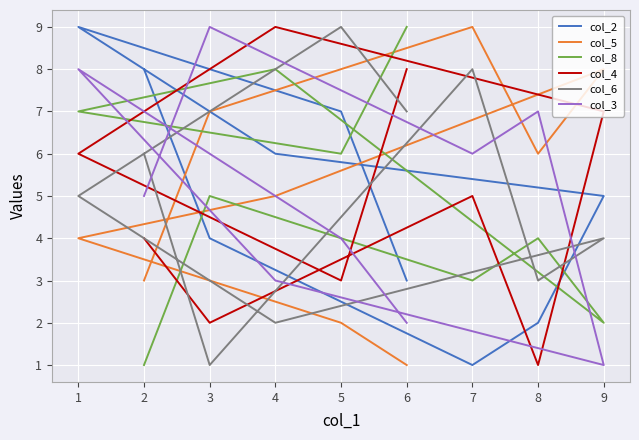

The col_2 series shows 2 at 9. True or false?

False